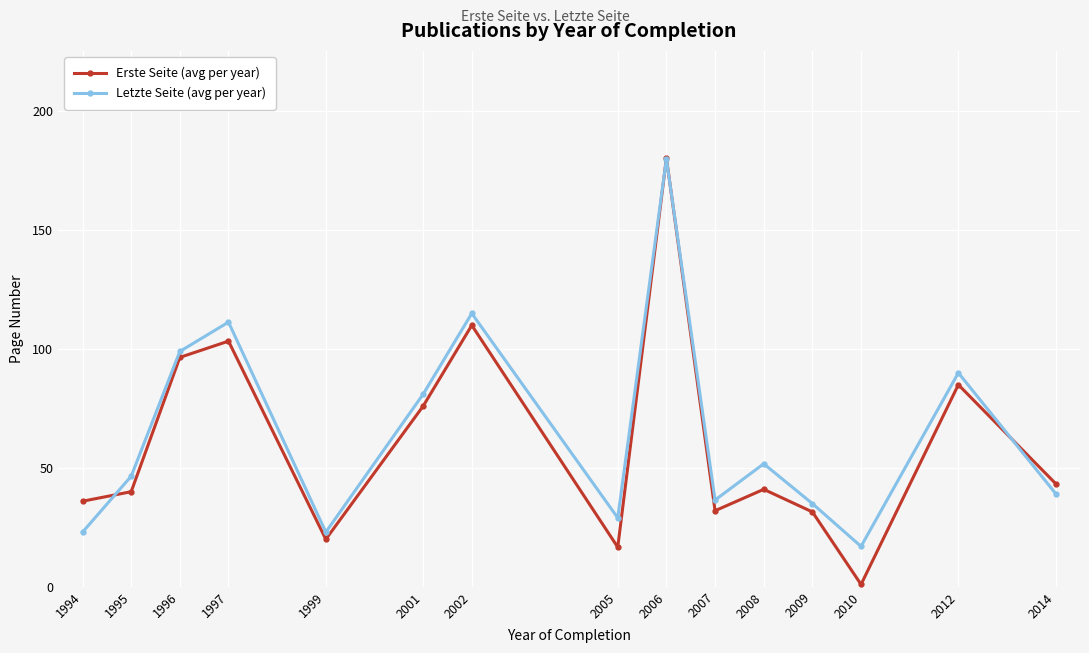

True or false: Letzte Seite (avg per year) and Erste Seite (avg per year) cross at least once.

True